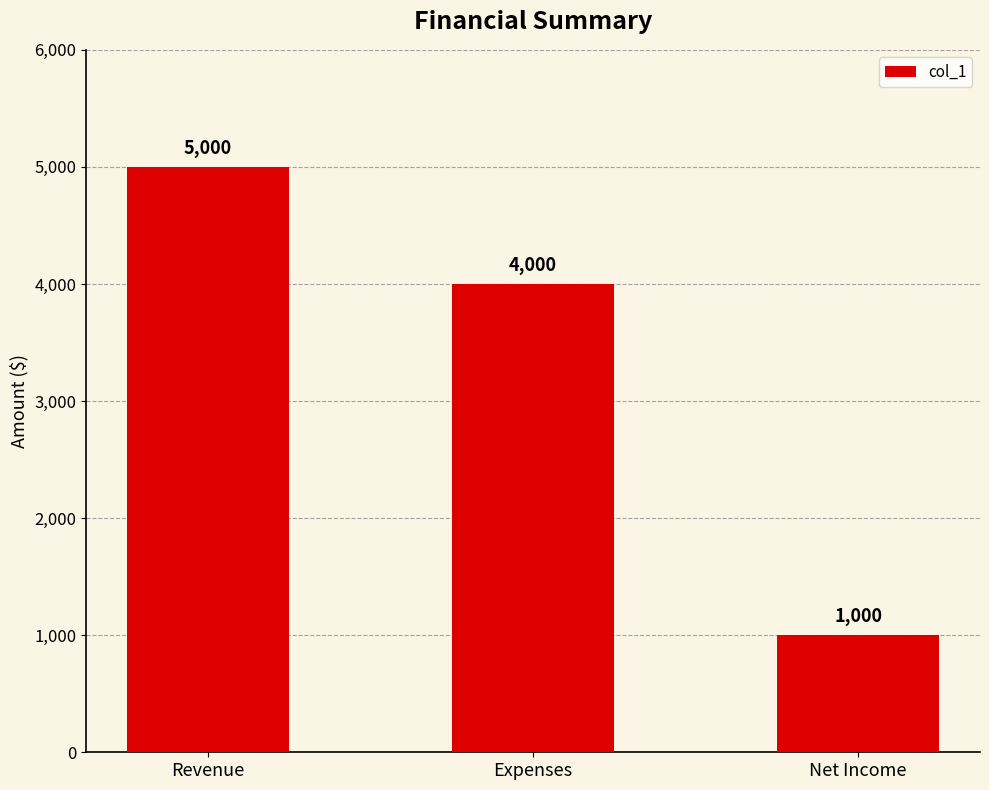

Count the number of categories in the chart.

3